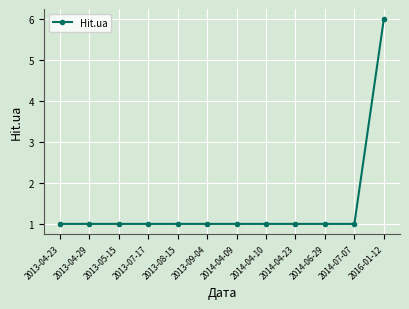

Does the chart have visible grid lines?

Yes